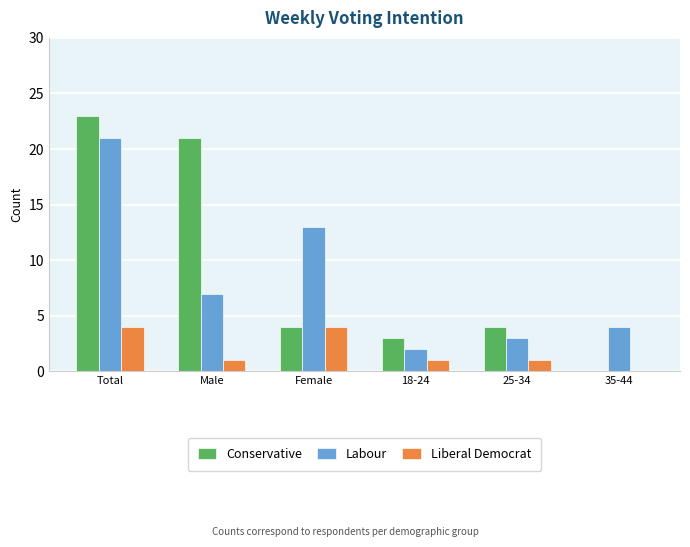

True or false: Labour has a value of 21 at Total.

True